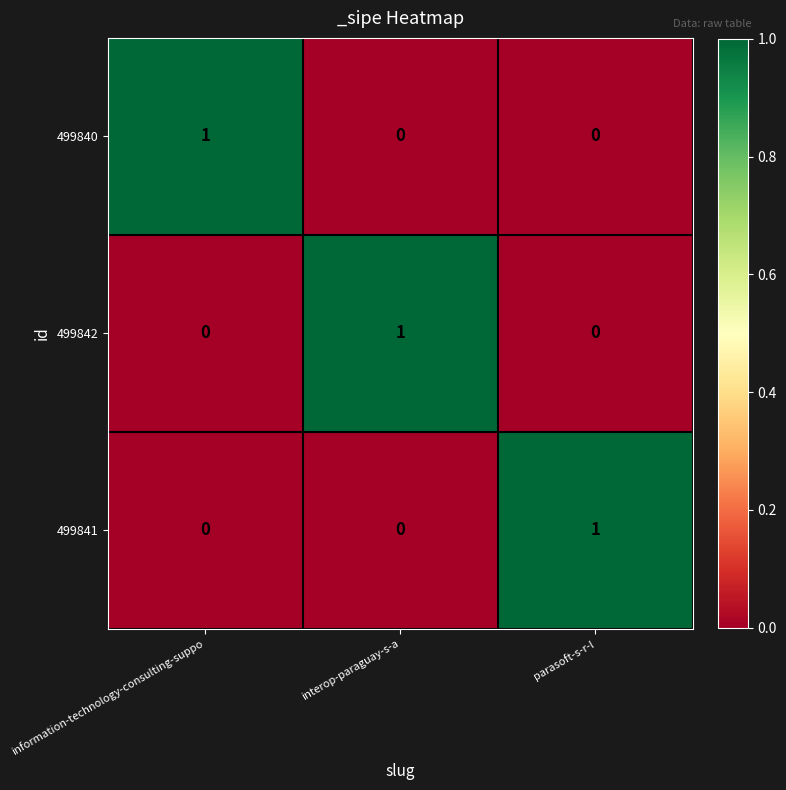

At how many categories does at least one series exceed 0?

3